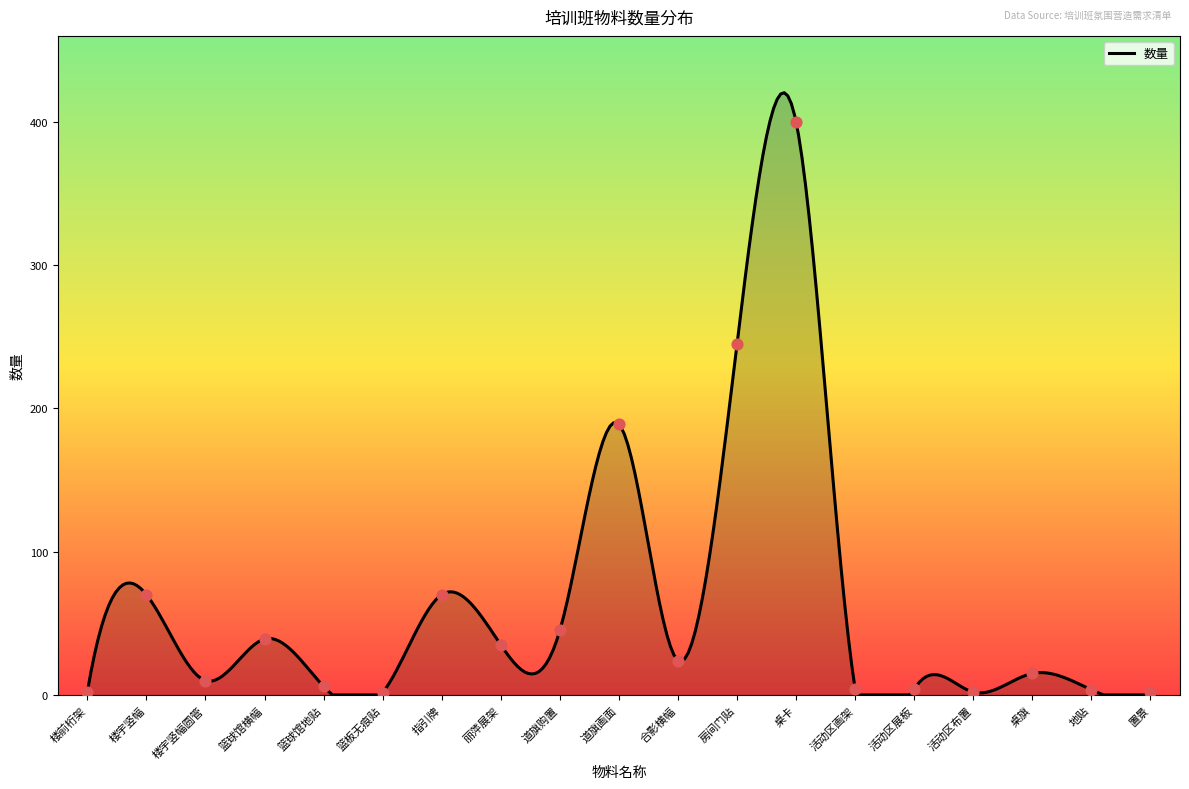

What is the ratio of the value at 道旗画面 to the value at 篮球馆横幅?

4.8